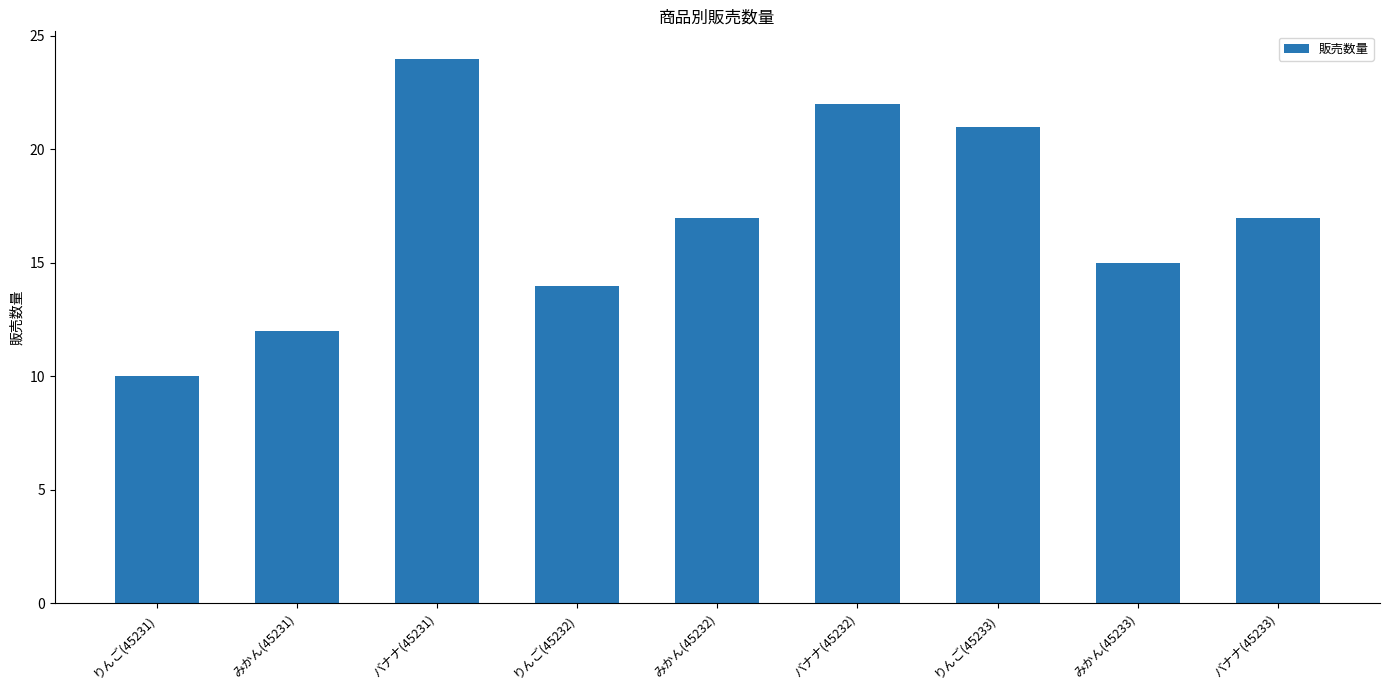

What is the label of the 3rd bar from the right?

りんご(45233)